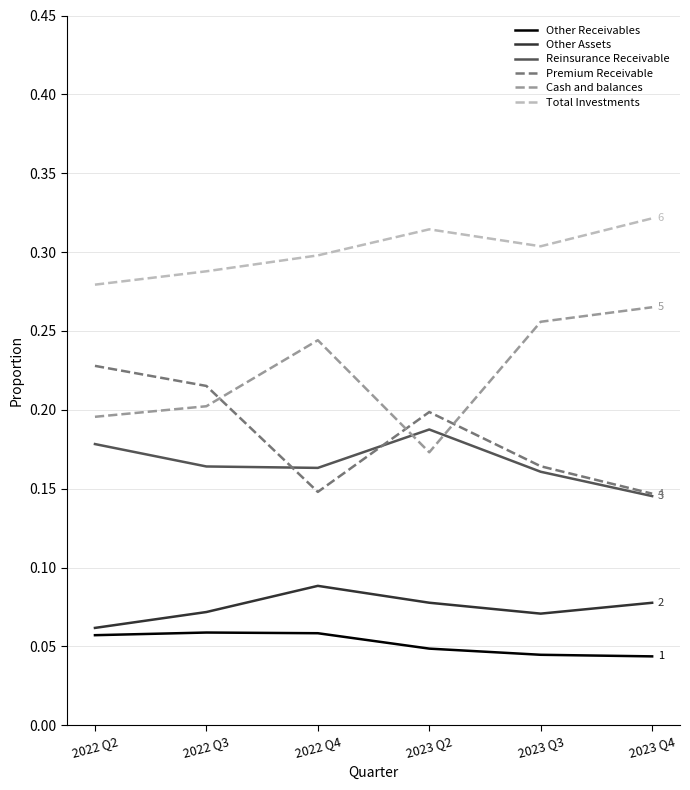

What position from the left is 2023 Q3?

5